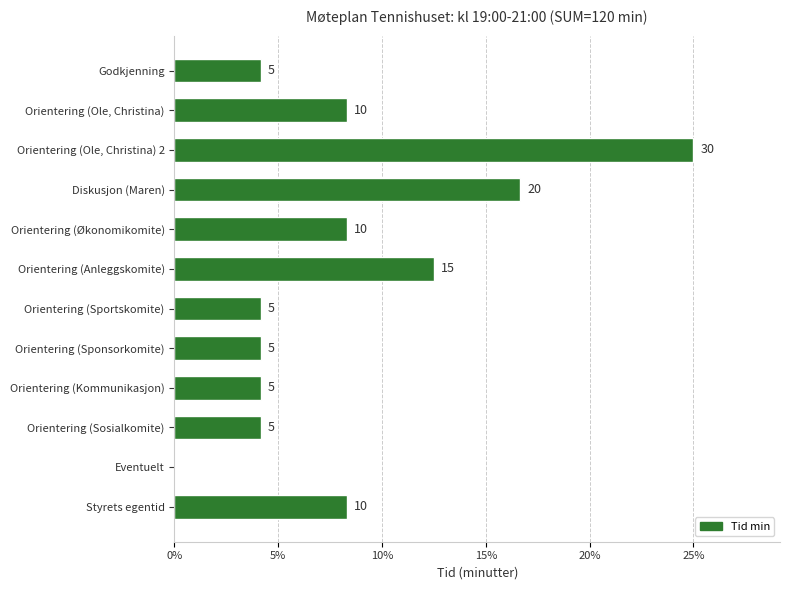

What is the difference between the maximum and minimum values?

30